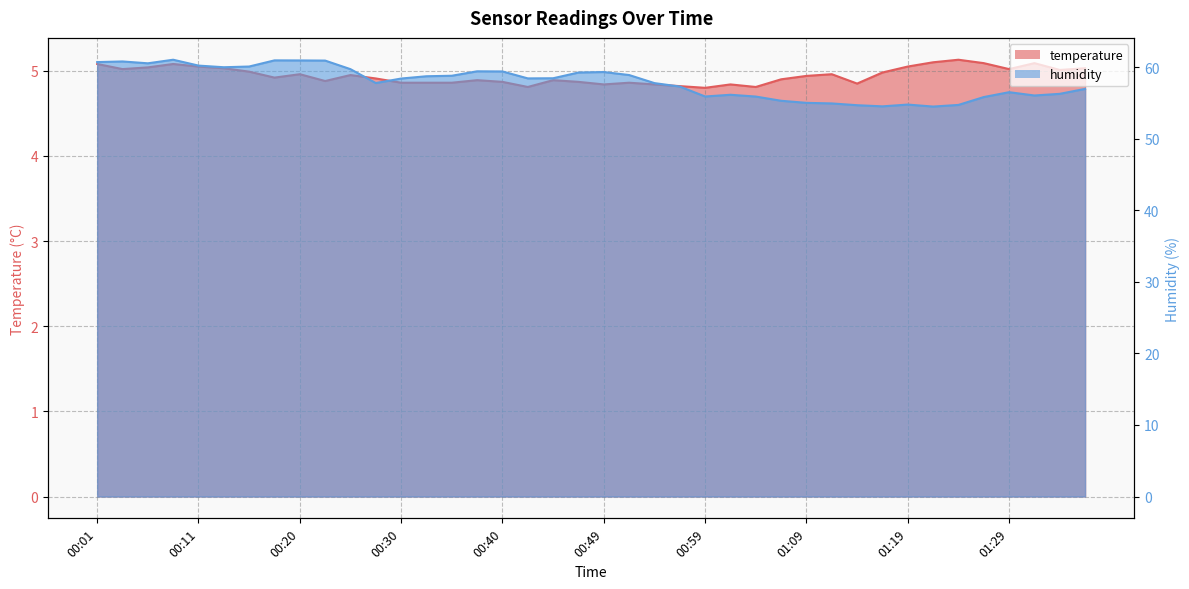

How many lines are shown in the chart?

2